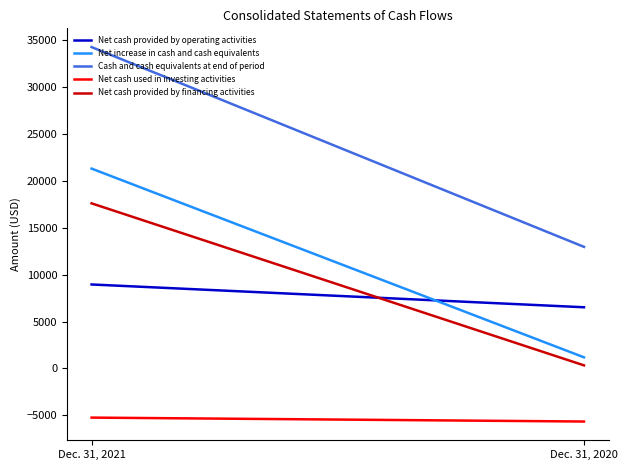

Between Dec. 31, 2021 and Dec. 31, 2020, which series saw the biggest shift?

Cash and cash equivalents at end of period